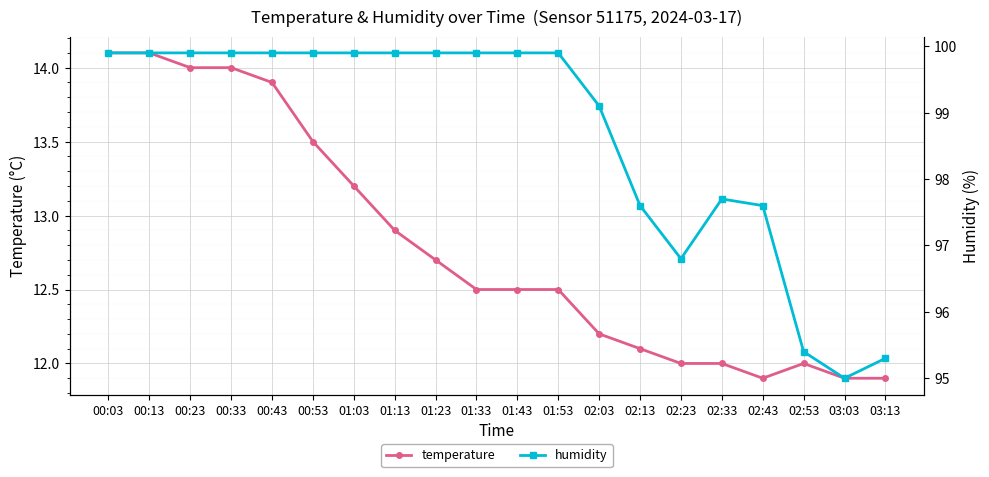

Where is humidity nearest to the value 97?

02:23